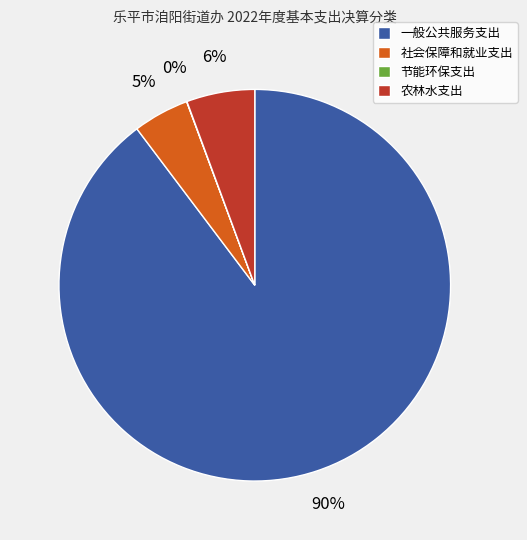

Which slice is the largest?

一般公共服务支出